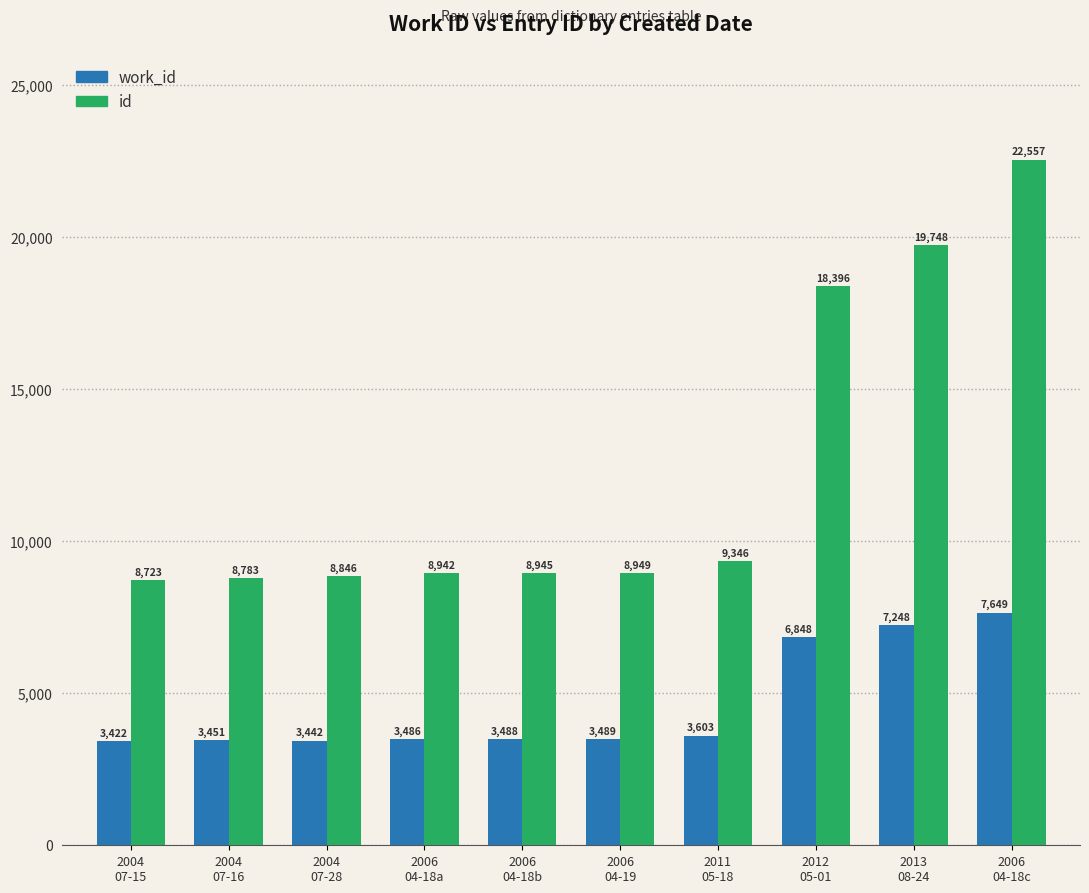

Which category has the highest value in the id series?

2006
04-18c